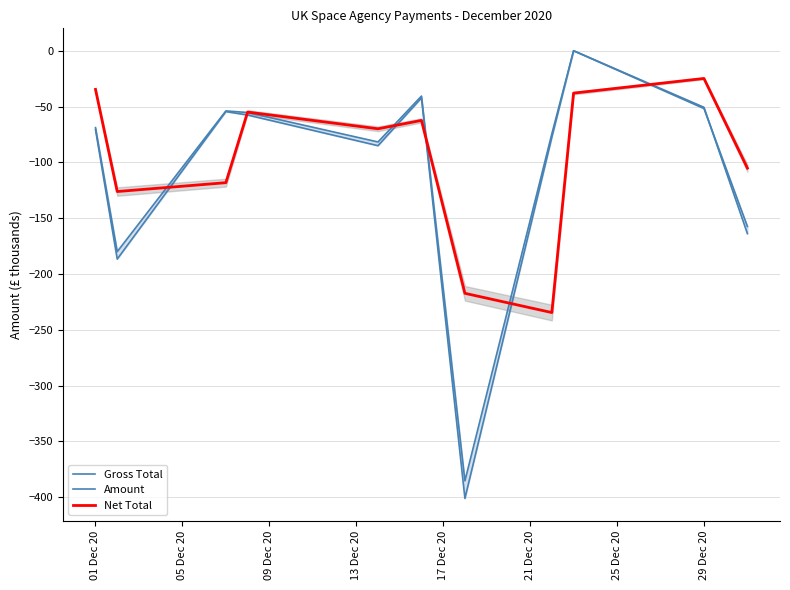

How many intersections are there between Net Total and Gross Total?

6